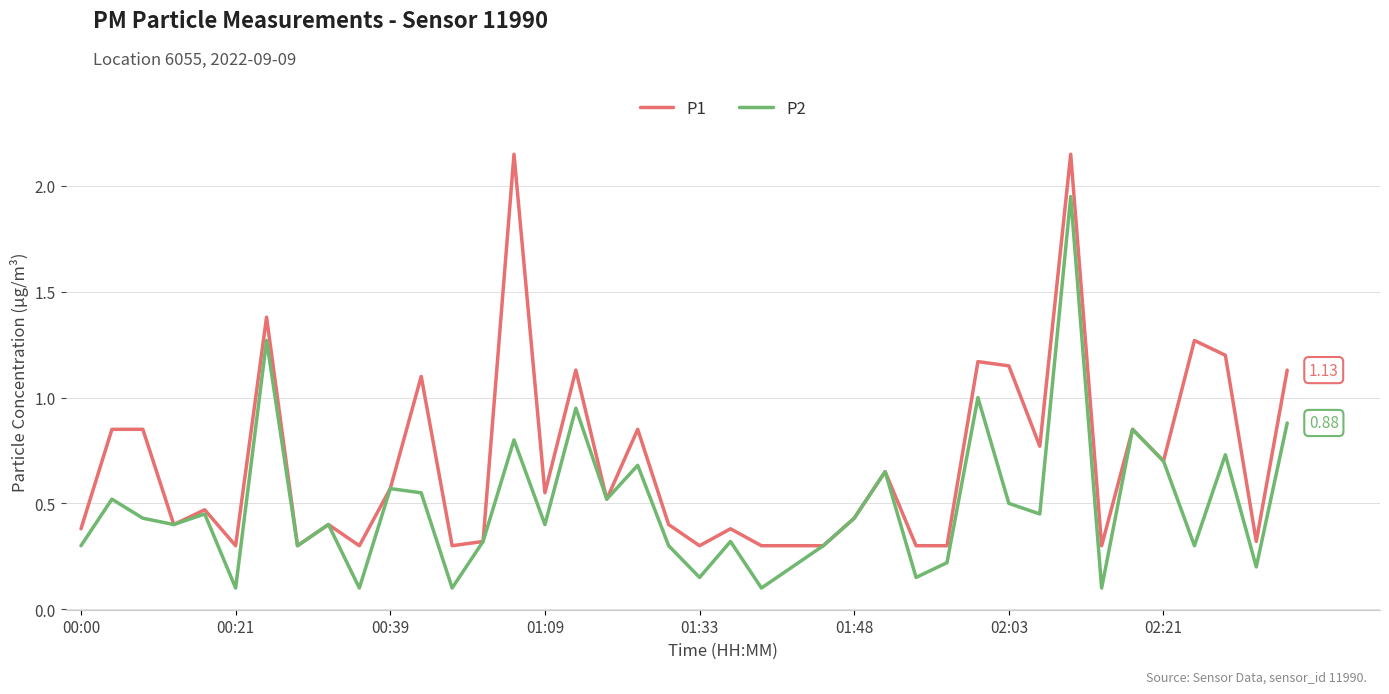

List the series in order of their peak value, highest first.

P1, P2